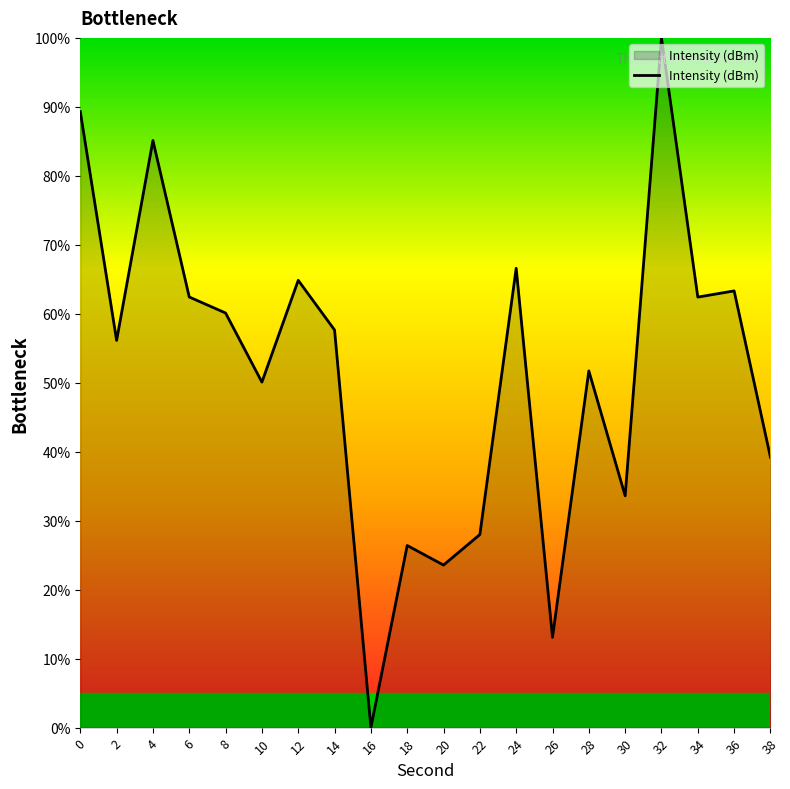

What is the approximate value at 24?

66.6